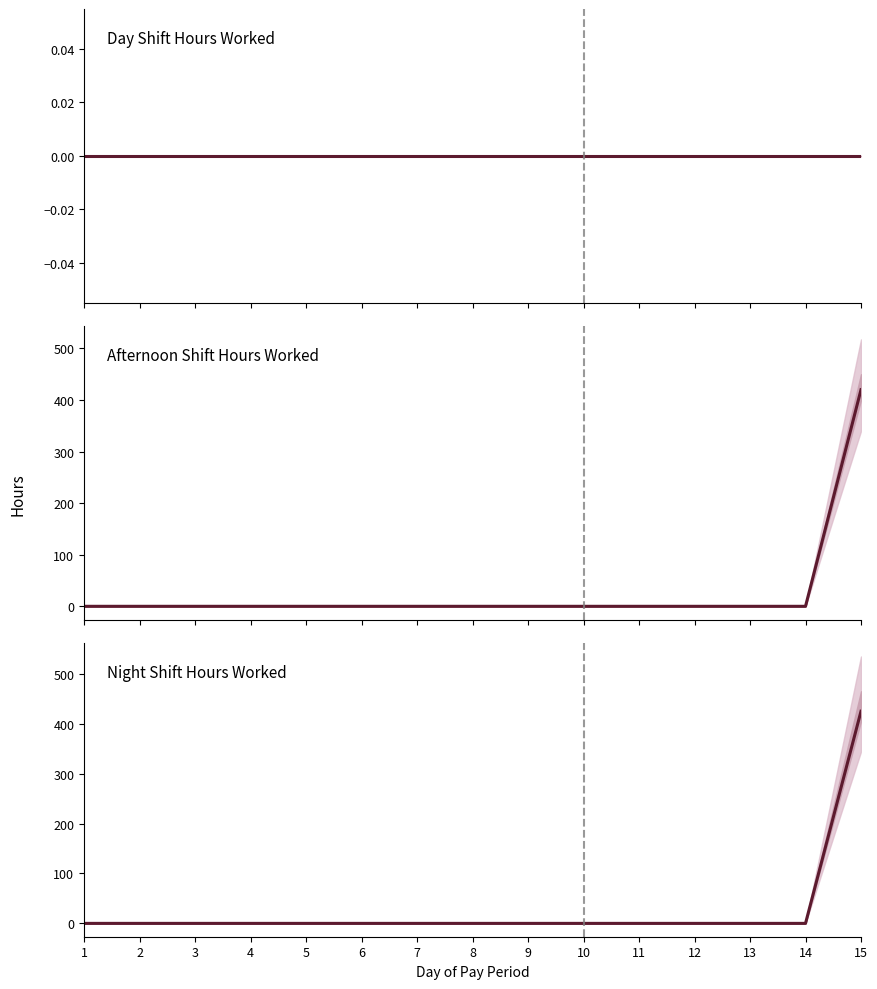

The value of Afternoon Shift Hours Worked at 11 is 255. True or false?

False